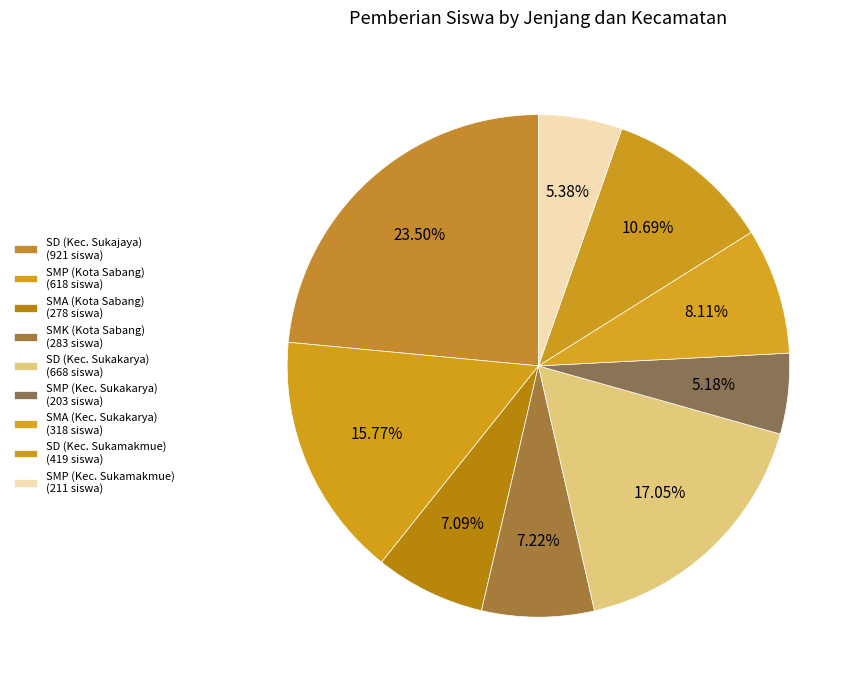

How many slices are in this pie chart?

9